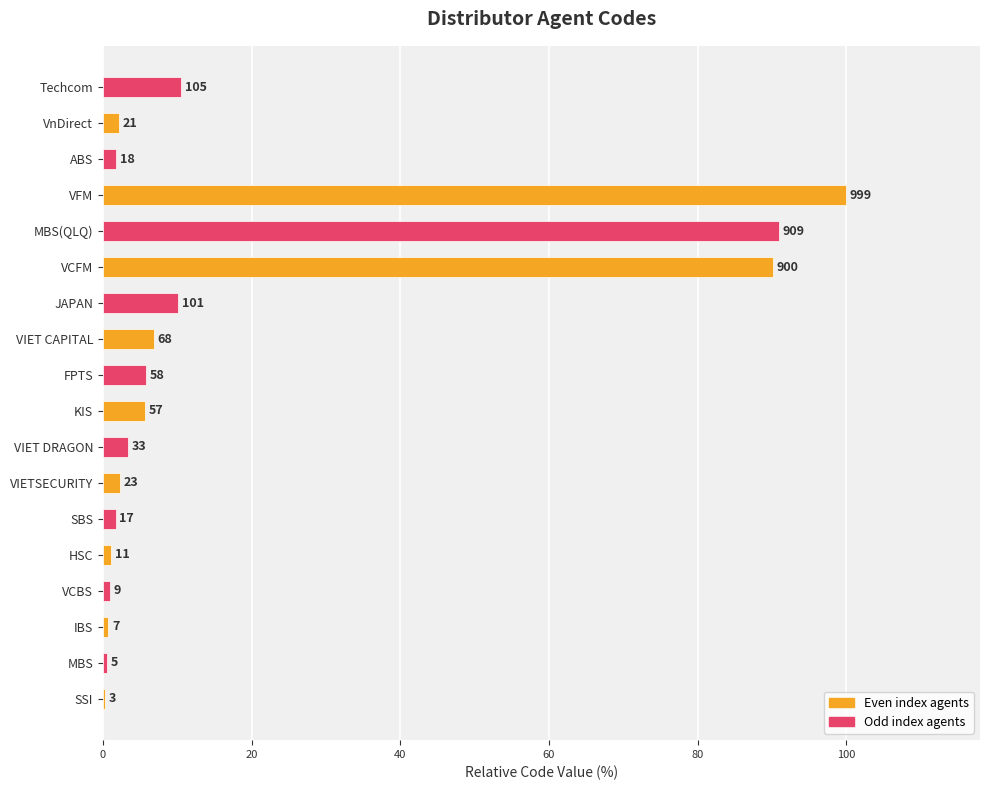

How many values exceed 3?

9